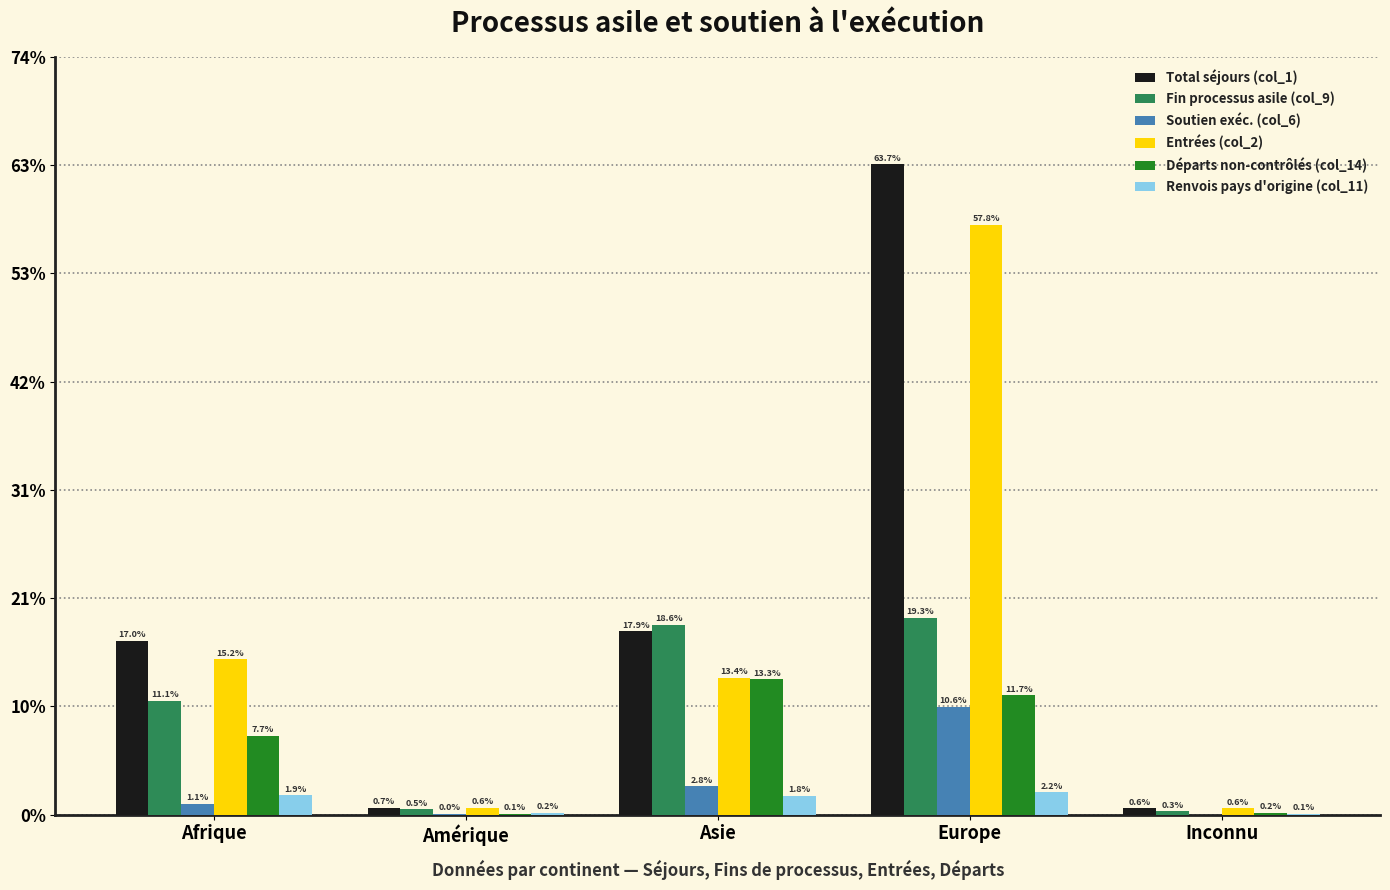

What are all the series names shown in the legend?

Total séjours (col_1), Fin processus asile (col_9), Soutien exéc. (col_6), Entrées (col_2), Départs non-contrôlés (col_14), Renvois pays d'origine (col_11)